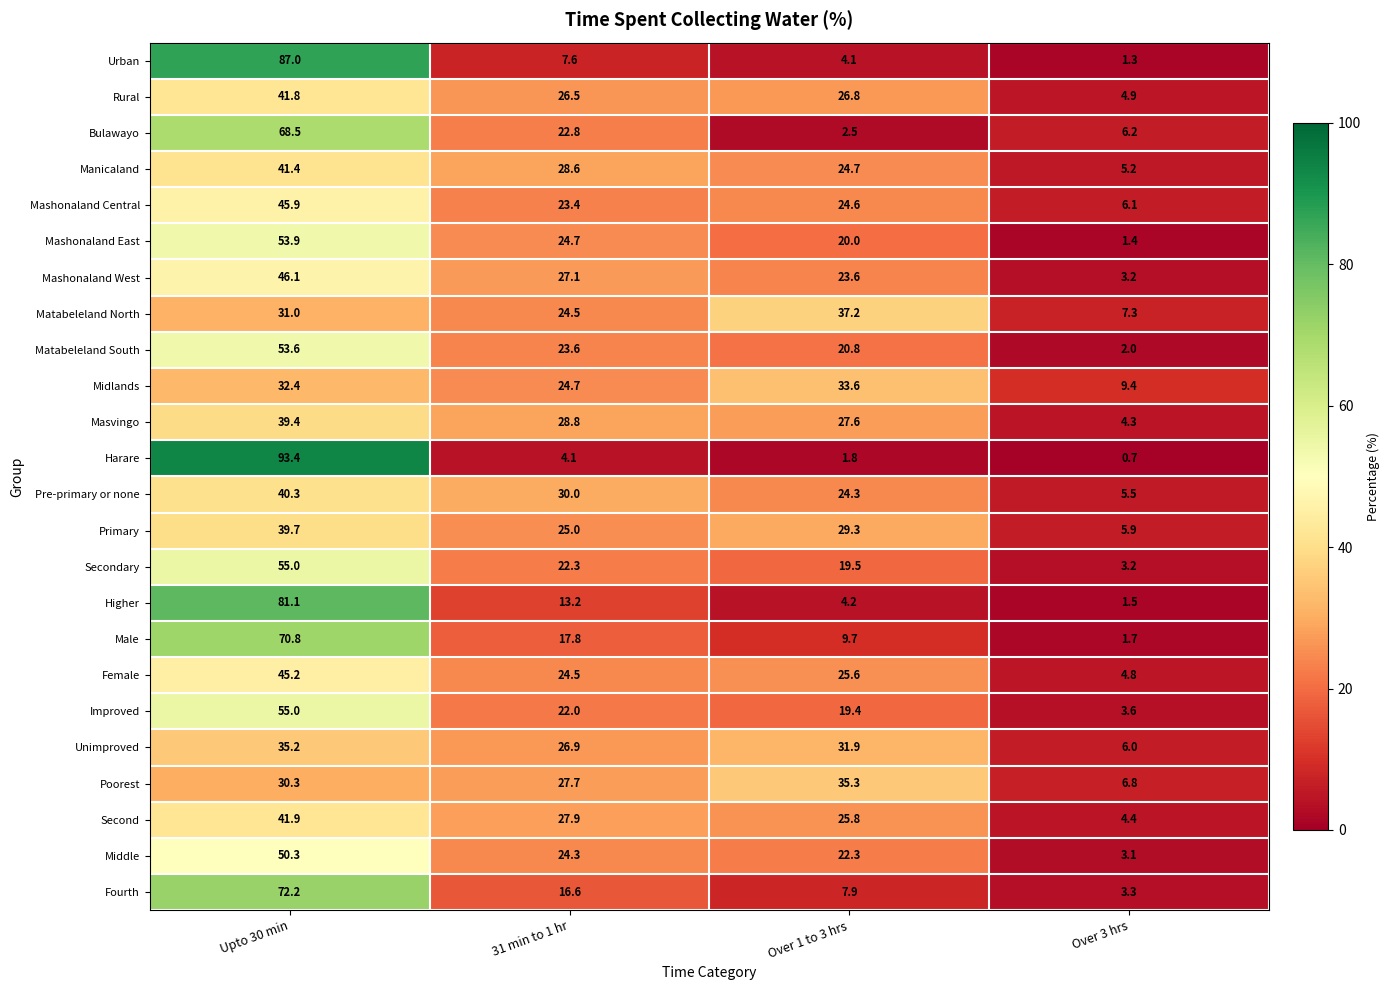

At which label does Primary reach its minimum?

Over 3 hrs